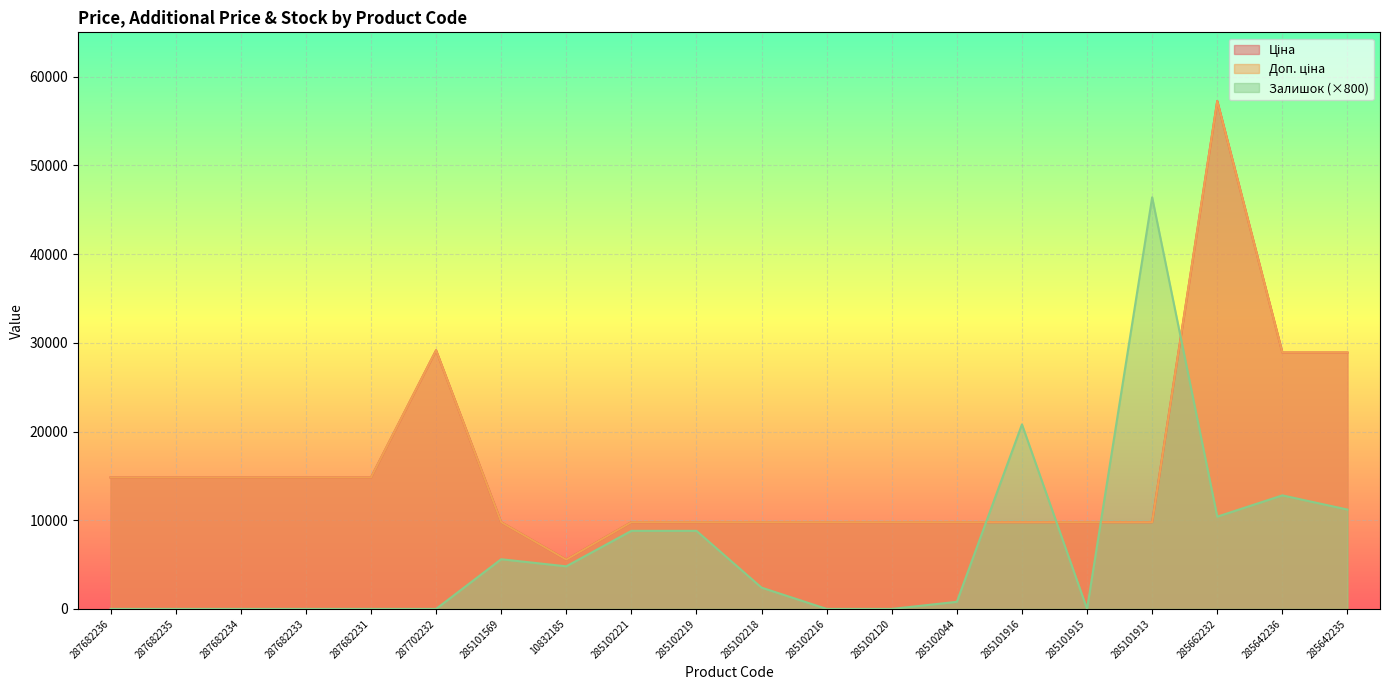

Reading left to right, extract all data points from this chart.

Ціна: 14817.6	14817.6	14817.6	14817.6	14817.6	29152.3	9775.5	5560.3	9775.5	9775.5	9775.5	9775.5	9775.5	9775.5	9775.5	9775.5	9775.5	57258.0	28901.7	28901.7
Доп. ціна: 14817.6	14817.6	14817.6	14817.6	14817.6	29152.3	9775.5	5560.3	9775.5	9775.5	9775.5	9775.5	9775.5	9775.5	9775.5	9775.5	9775.5	57258.0	28901.7	28901.7
Залишок: 0.0	0.0	0.0	0.0	0.0	0.0	5600.0	4800.0	8800.0	8800.0	2400.0	0.0	0.0	800.0	20800.0	0.0	46400.0	10400.0	12800.0	11200.0